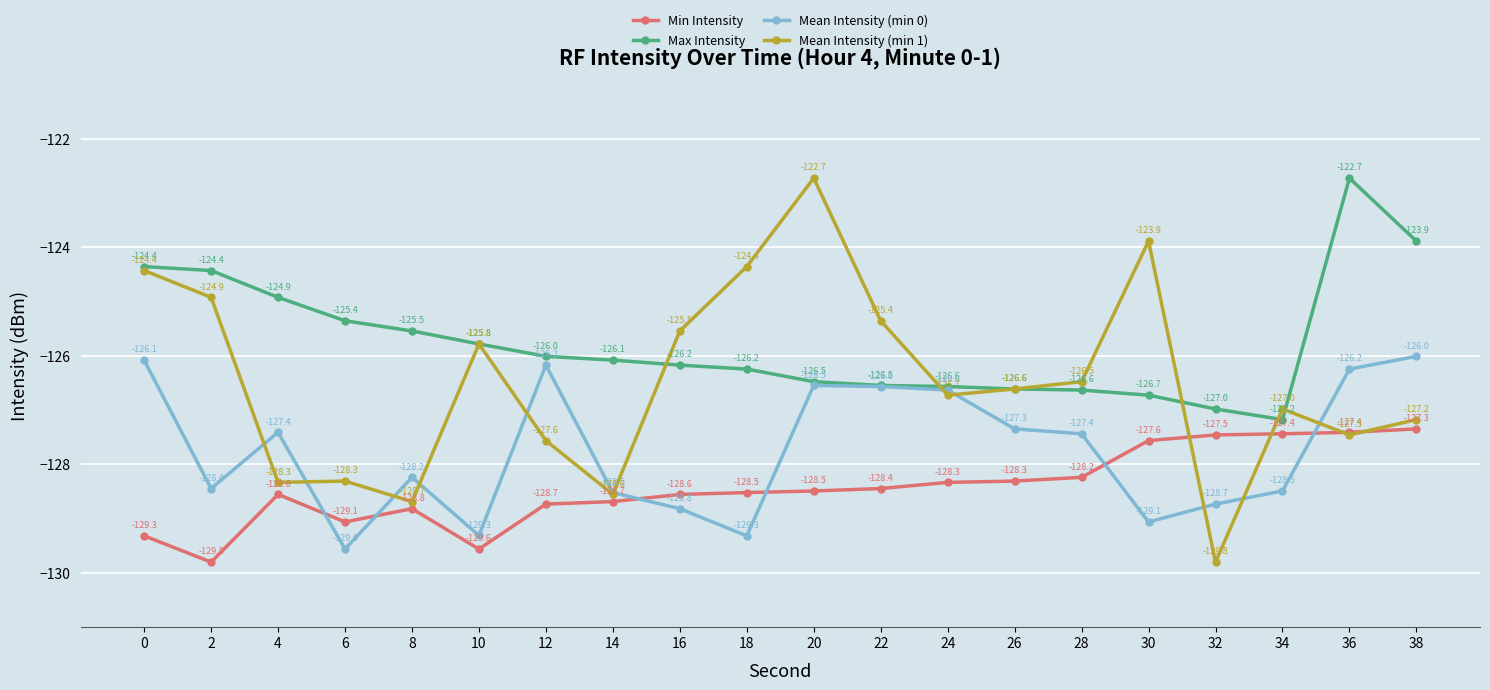

What is the spread (max minus min) of values at 2?

5.4